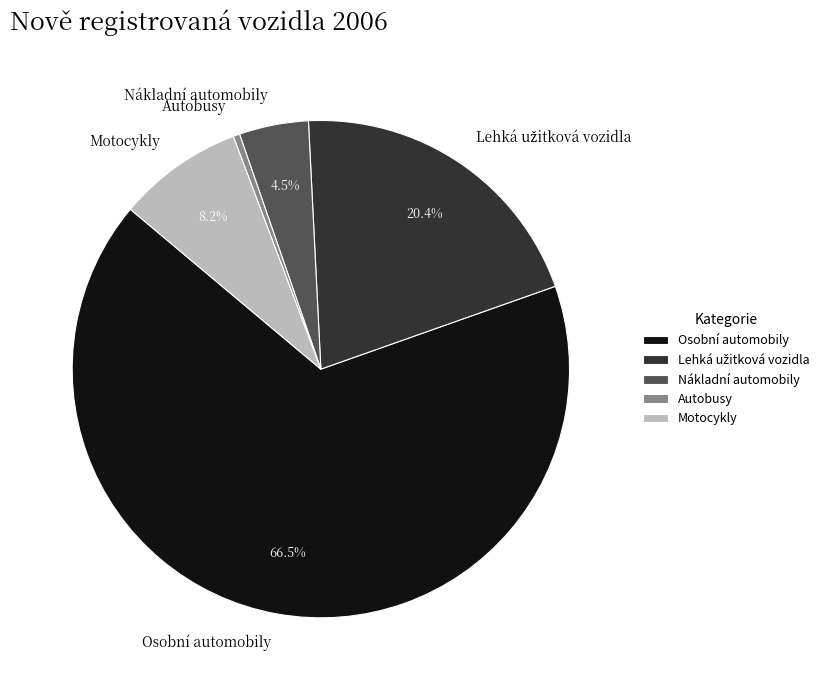

Does Osobní automobily represent more than half of the total?

Yes